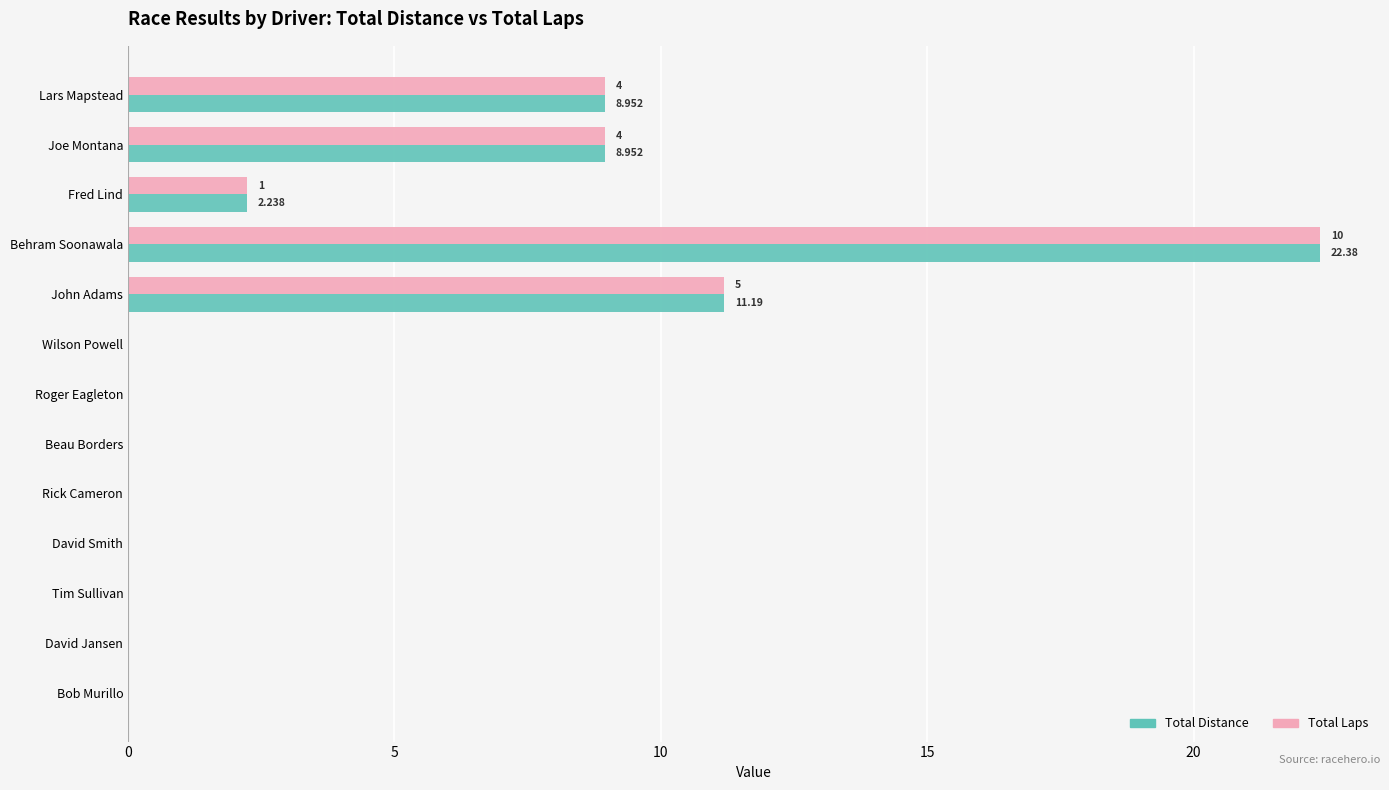

What is the sum of all Total Distance values?

53.7